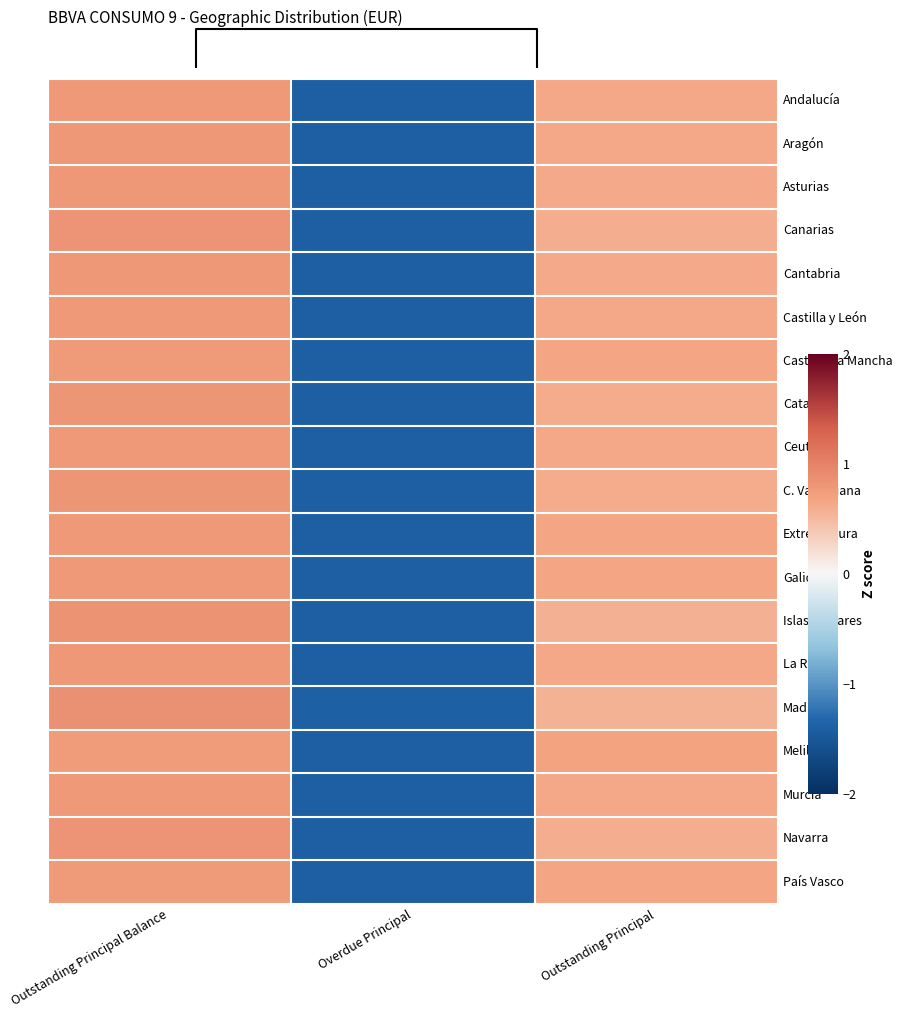

Where is Canarias nearest to the value 0?

Outstanding Principal